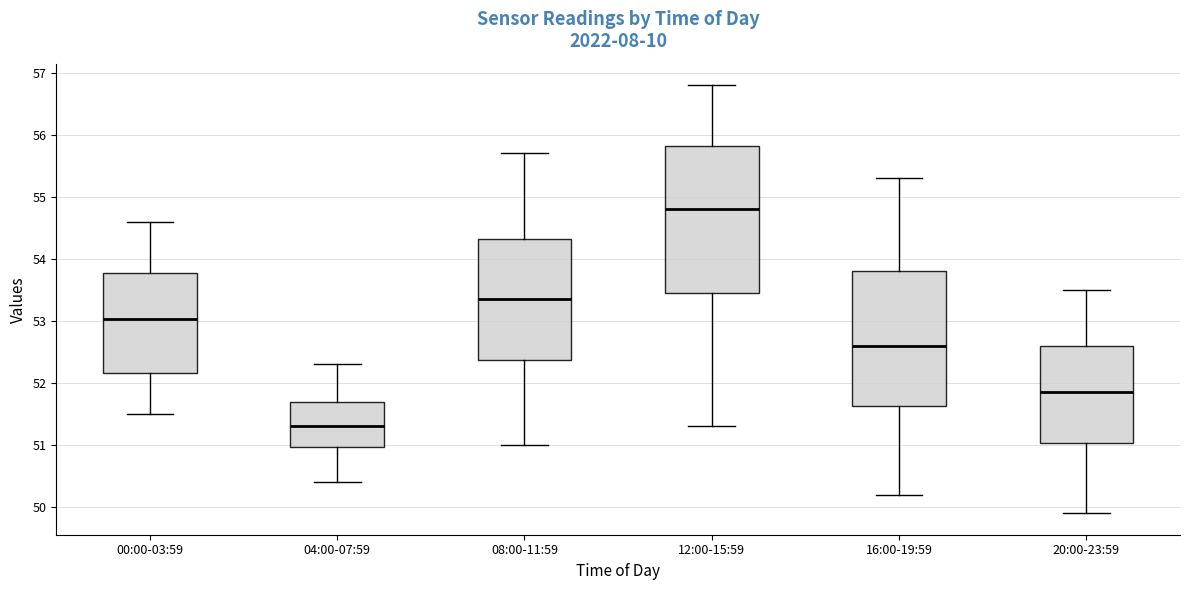

Where is the upper edge of the box for 16:00-19:59 on the y-axis? The values are not printed on the chart, so give them approximately, as read against the axis.

53.8